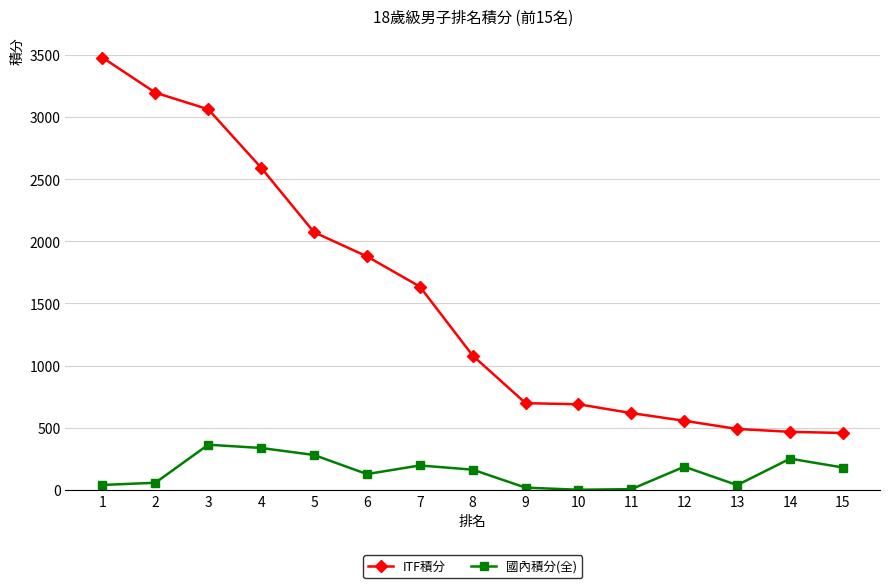

Rank the series by their average value, from highest to lowest.

ITF積分, 國內積分(全)